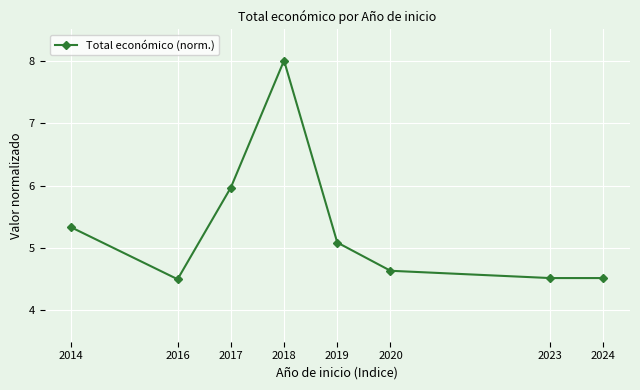

How many lines are shown in the chart?

1